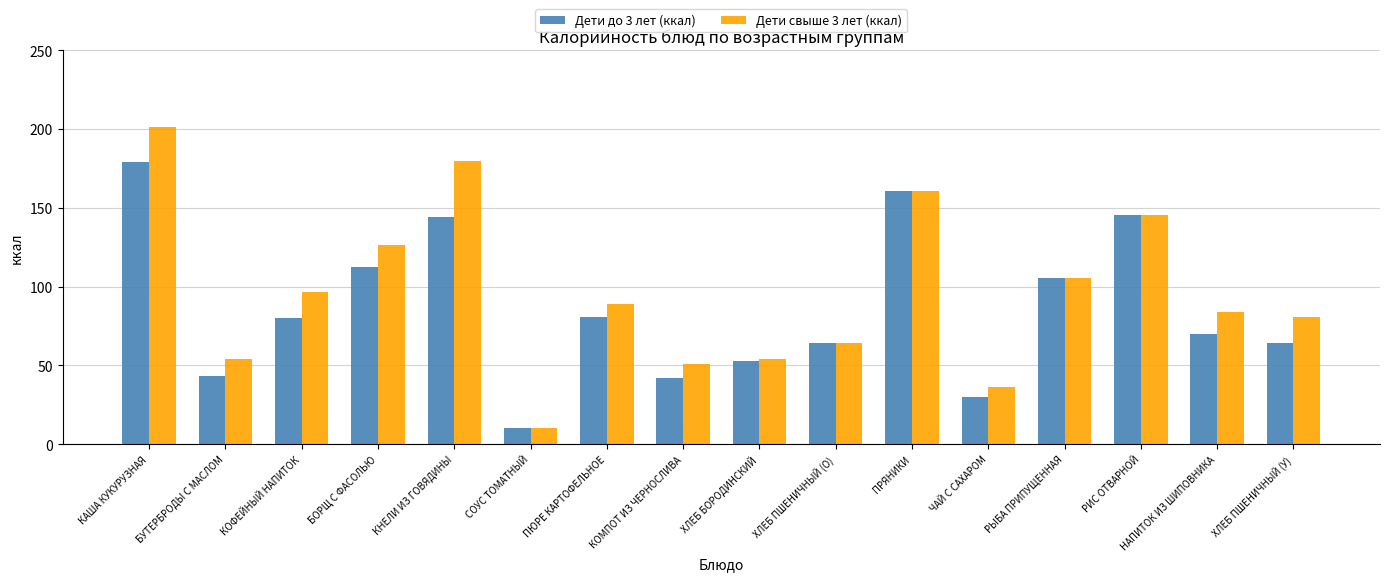

At how many categories does at least one series exceed 191?

1